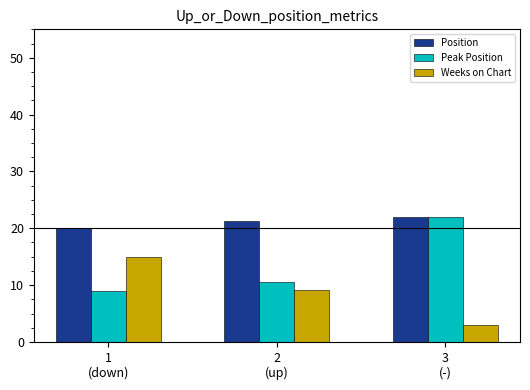

What is the label of the 2nd bar from the left?

2
(up)